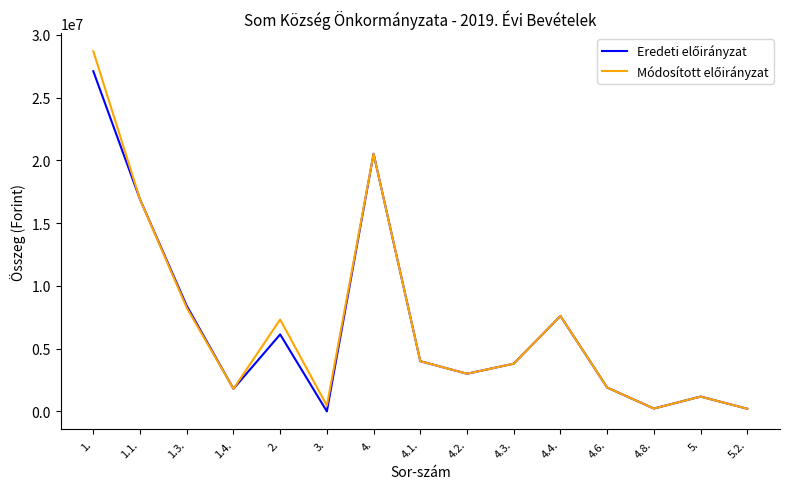

What position from the left is 4.4.?

11